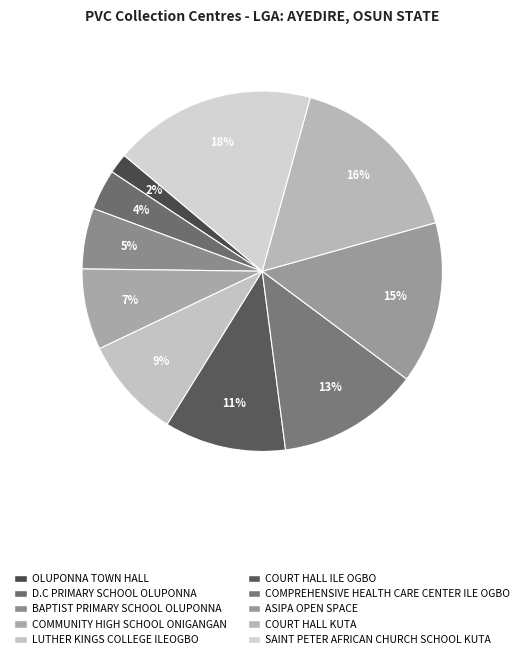

To the nearest percent, what is the average slice percentage?

10%